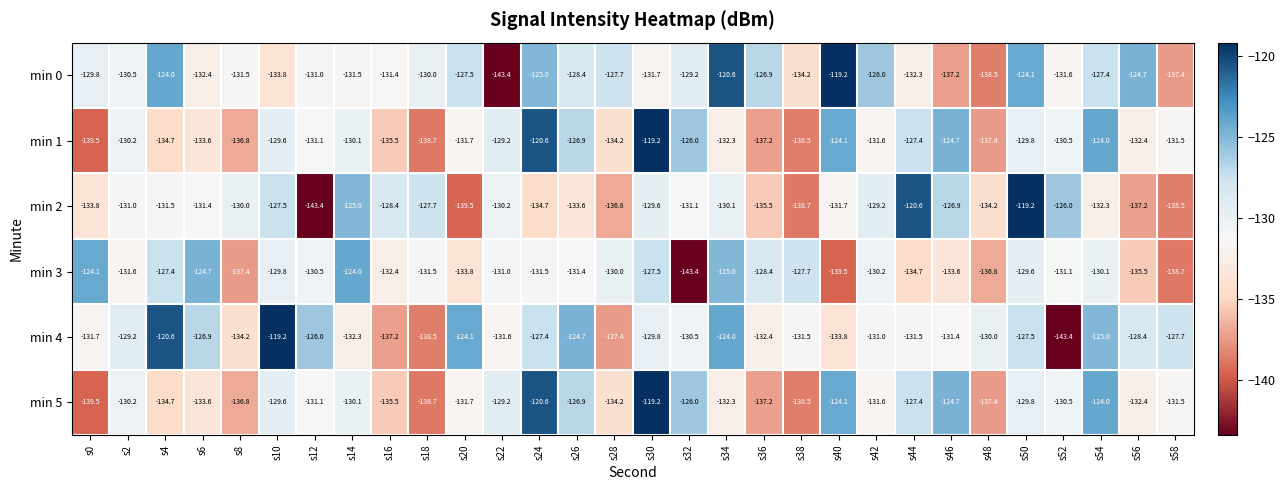

What is the smallest value displayed?

-143.4